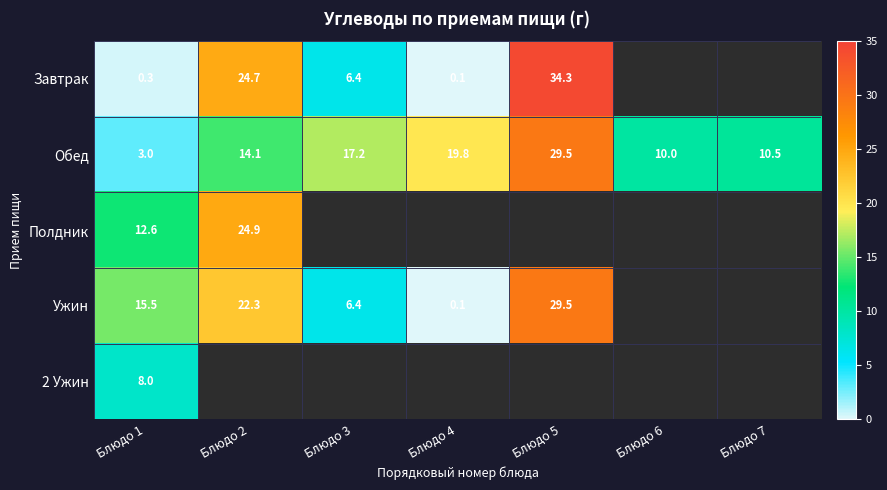

How many distinct data groups are displayed?

5